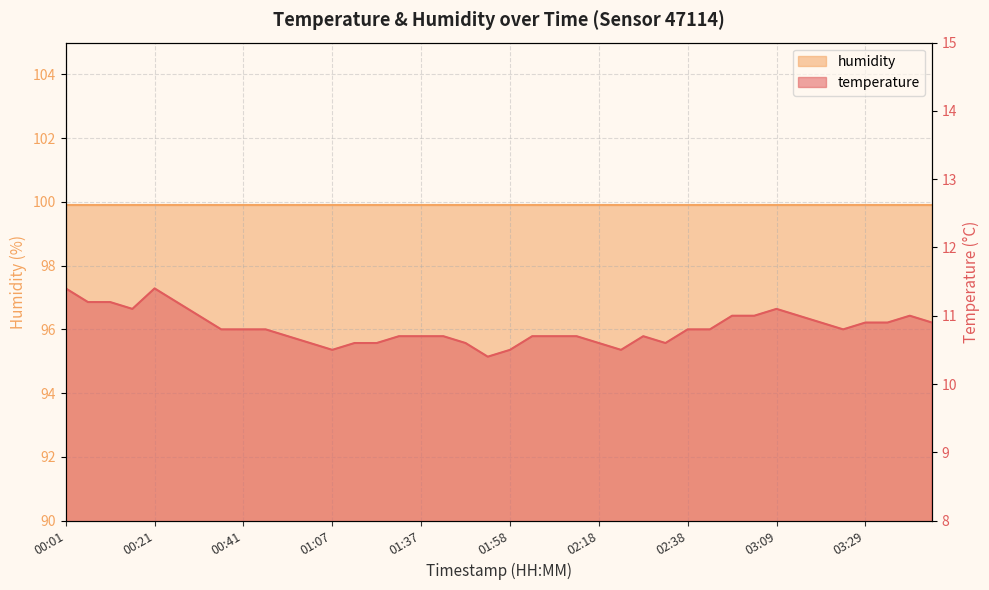

The chart shows a value of 10.8 at 02:43. True or false?

True